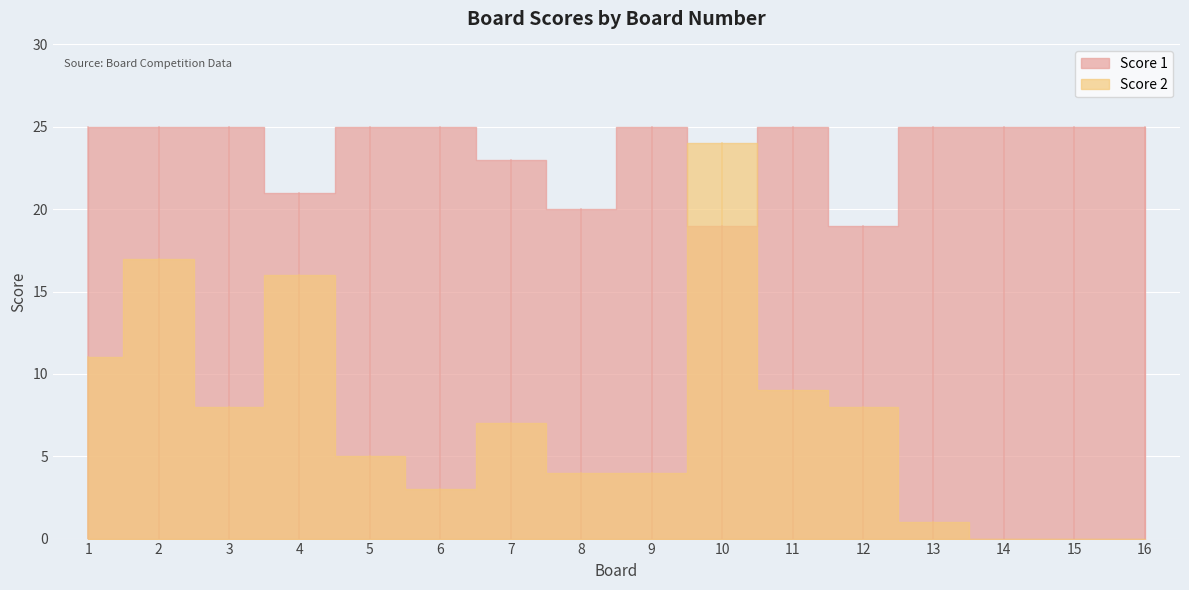

At which label is Score 2 closest to 12?

1